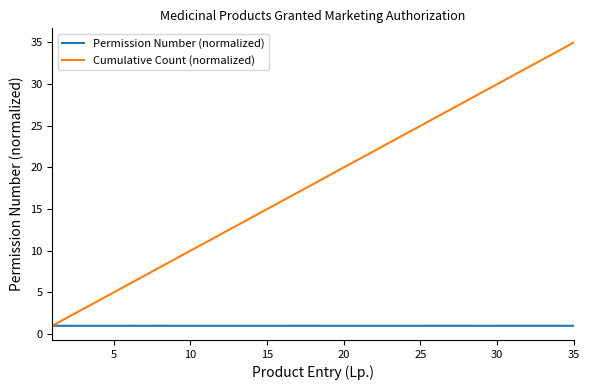

What is the greatest value displayed?

35.0